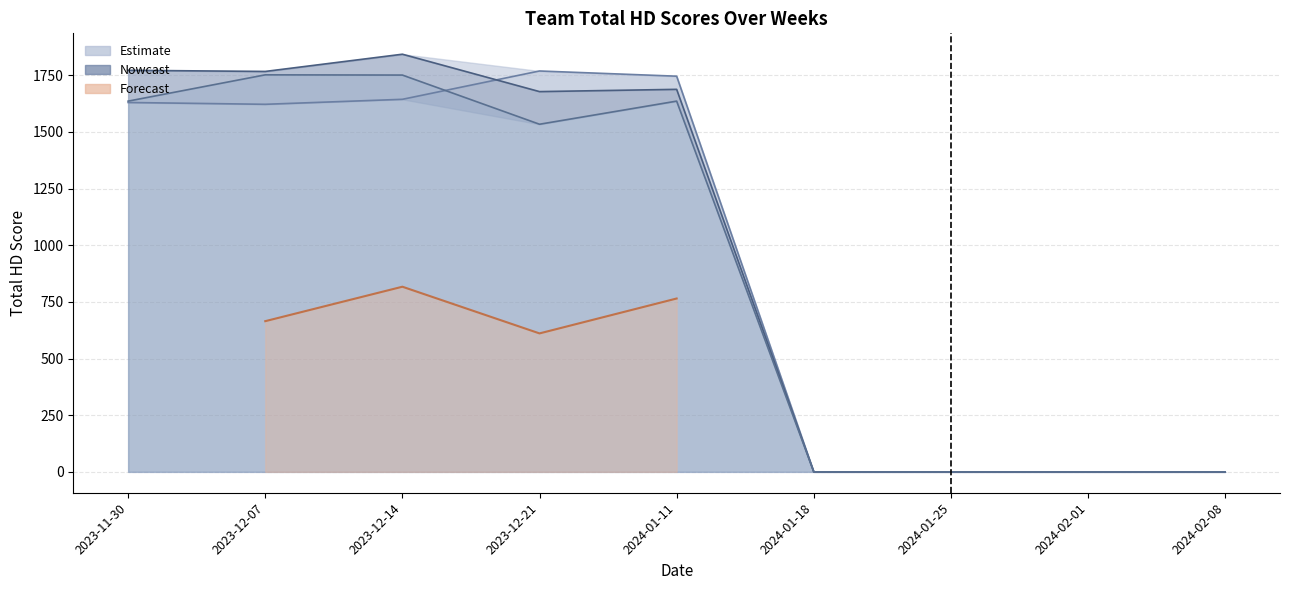

How many data points in BCV Total HD are less than 1678?

4